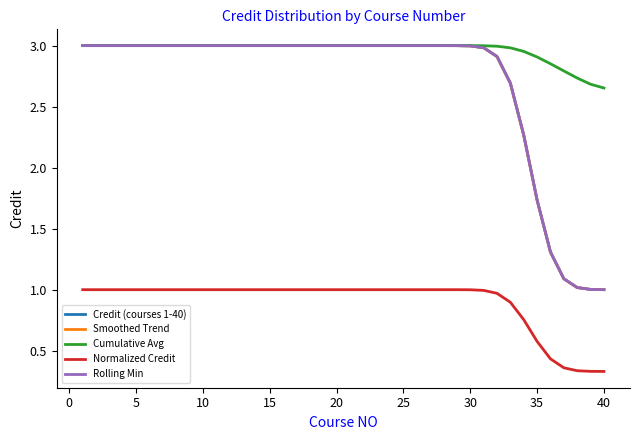

Is this an area chart (filled region under the line)?

No